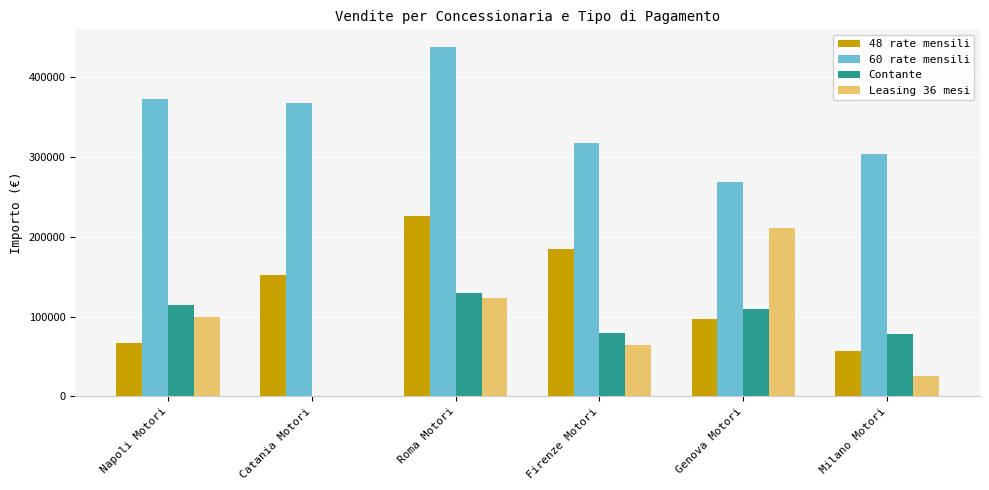

What is the total value across all series at Napoli Motori?

653000